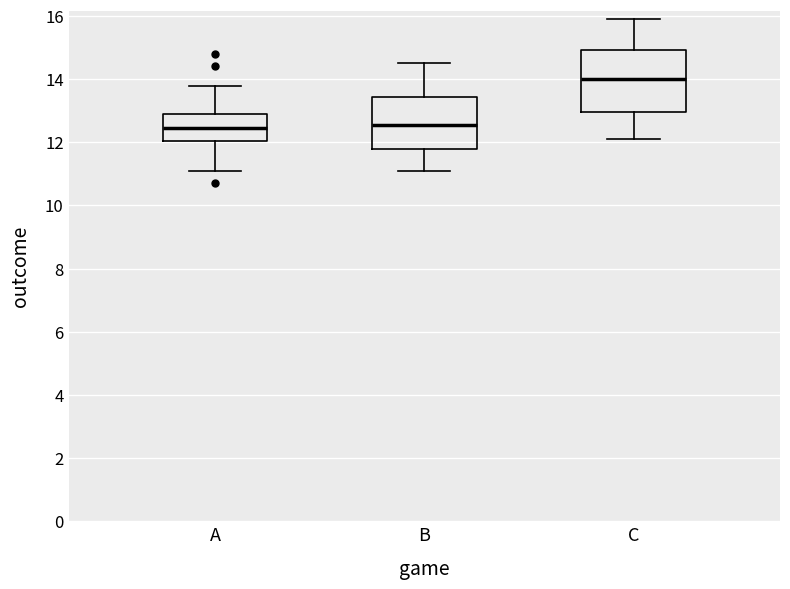

Reading left to right, read every box against the y-axis: the position of its median line, the range the box covers, and the ends of its whiskers. The values are not printed on the chart, so give them approximately, as read against the axis.

A: median 12.4, box 12.0 to 13.0, whiskers 11.2 to 13.8
B: median 12.6, box 11.8 to 13.4, whiskers 11.2 to 14.6
C: median 14.0, box 13.0 to 15.0, whiskers 12.2 to 16.0